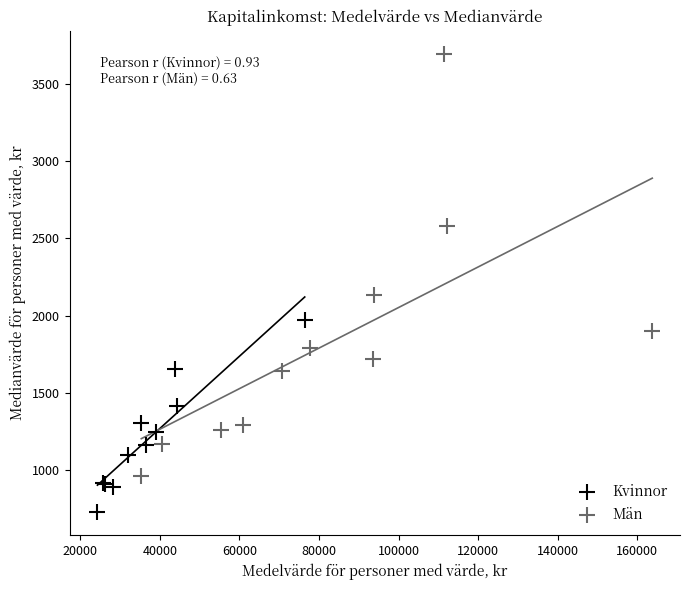

Which series reaches the maximum Y coordinate?

Män